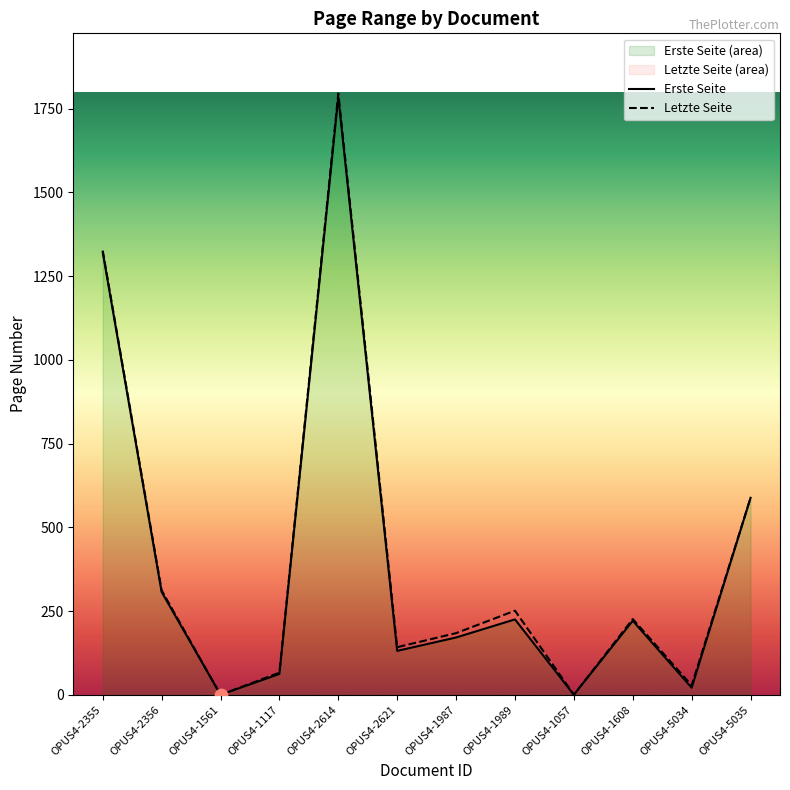

Which series has the widest spread of Y values?

Letzte Seite